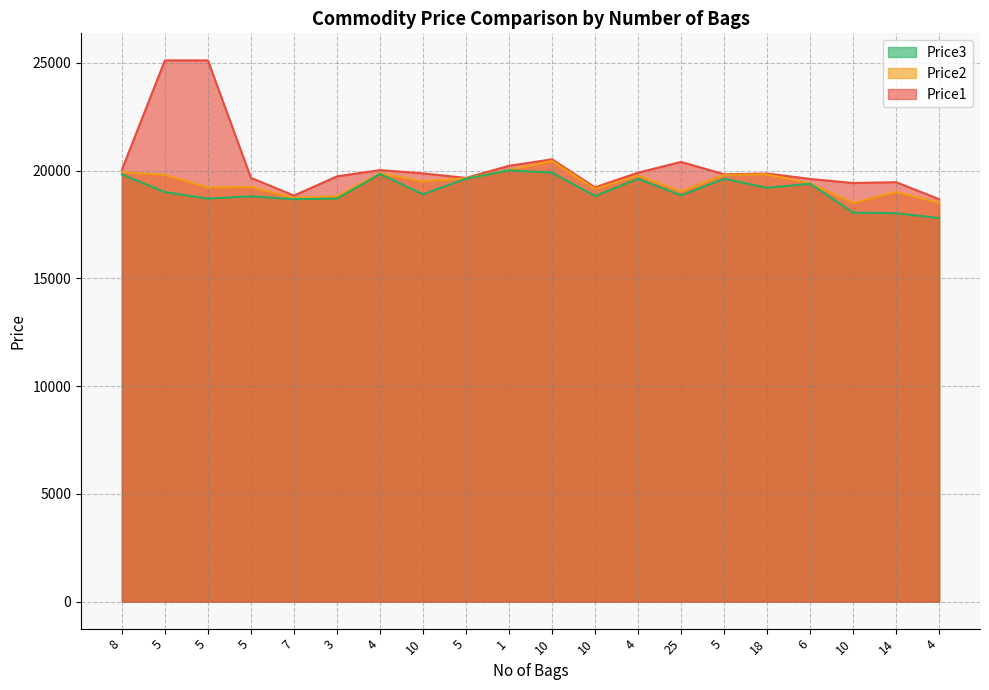

Rank the series at 7 from lowest to highest value.

Price3, Price2, Price1